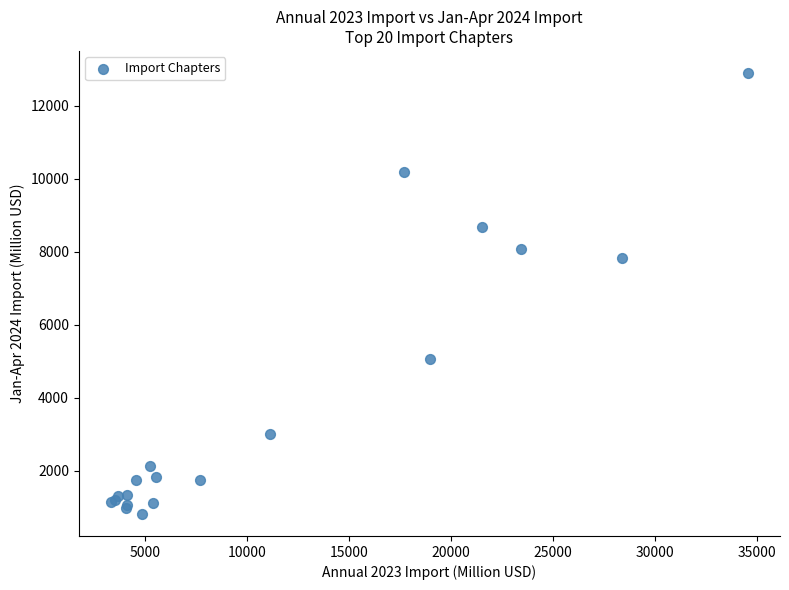

What Y value in the scatter plot is closest to 6858?

7823.7